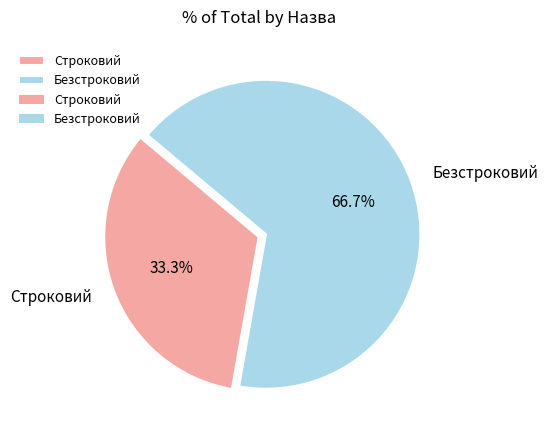

To the nearest percent, what is the difference between the largest and smallest slice percentages?

33%